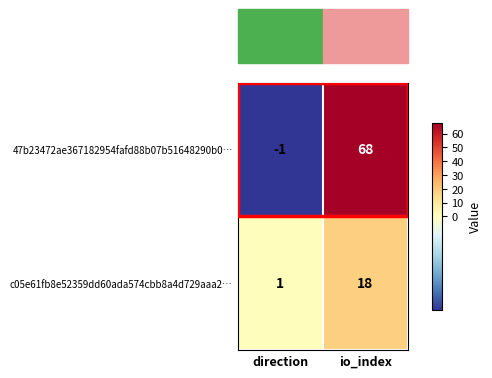

Rank the series by their maximum value, from lowest to highest.

c05e61fb8e52359dd60ada574cbb8a4d729aaa2…, 47b23472ae367182954fafd88b07b51648290b0…